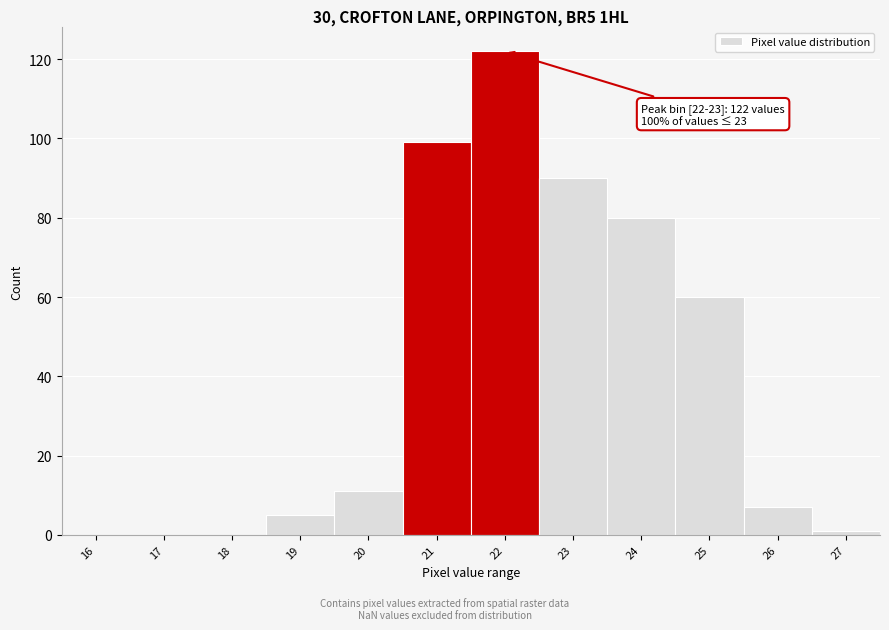

Reading left to right, transcribe all the data shown in this chart.

16=0	17=0	18=0	19=5	20=11	21=99	22=122	23=90	24=80	25=60	26=7	27=1